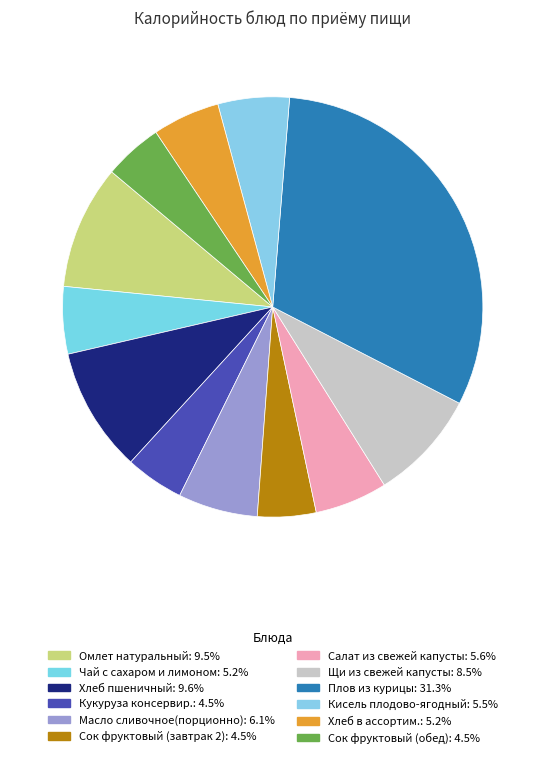

Is the sum of Чай с сахаром и лимоном and Плов из курицы greater than half?

No